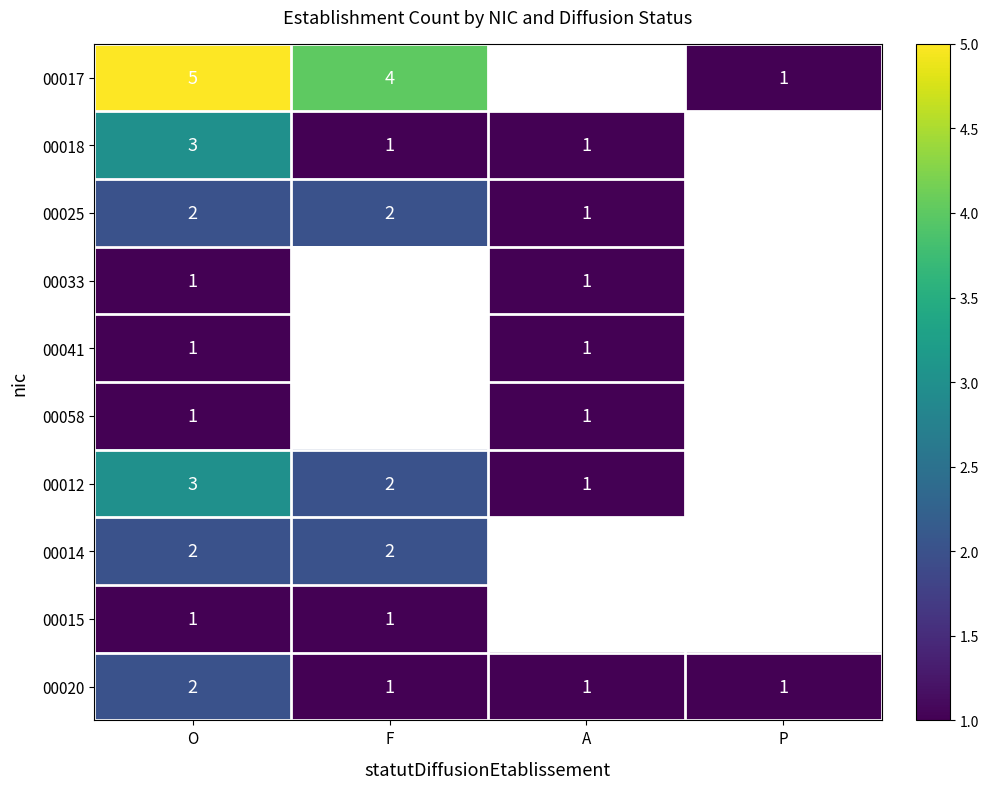

How many 00020 values are between 1 and 2?

4